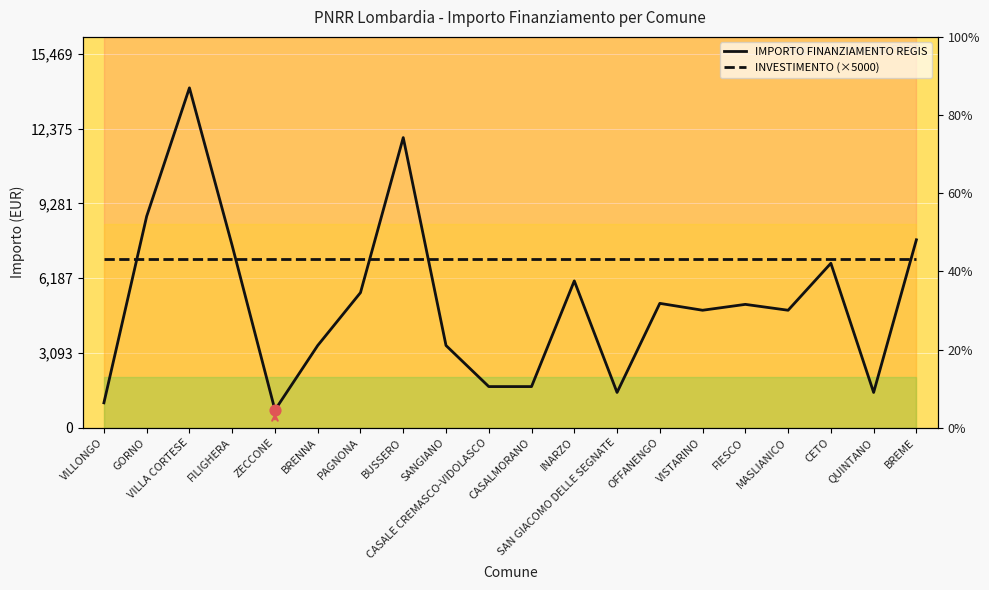

What is the total value across all series at SAN GIACOMO DELLE SEGNATE?

8458